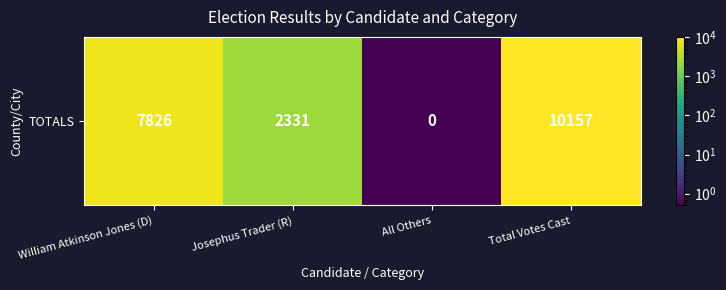

At which label does the data first exceed 7826?

Total Votes Cast